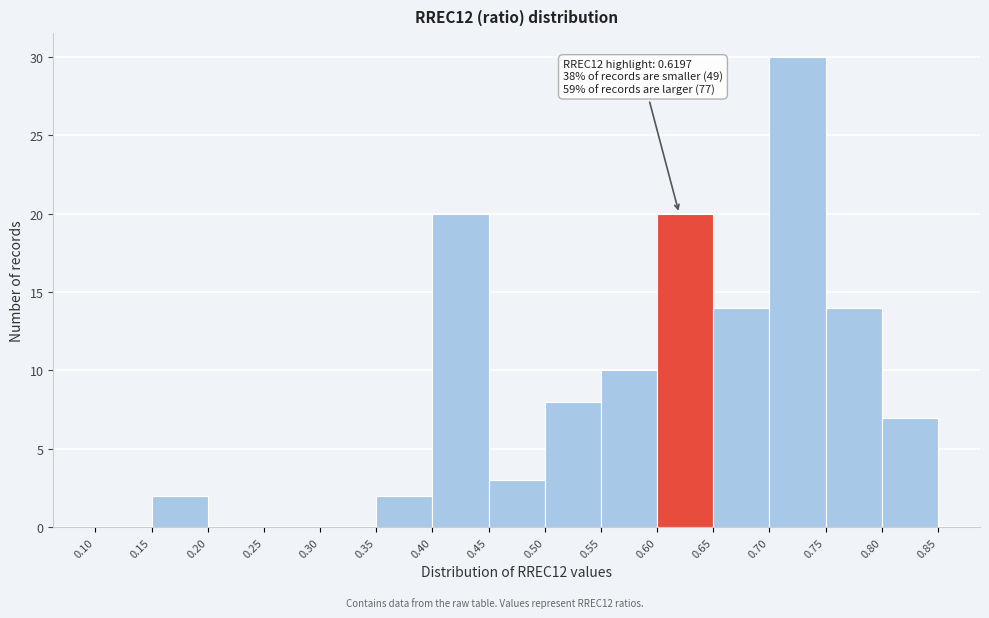

Which range on the x-axis has the tallest bar?

0.70 to 0.75